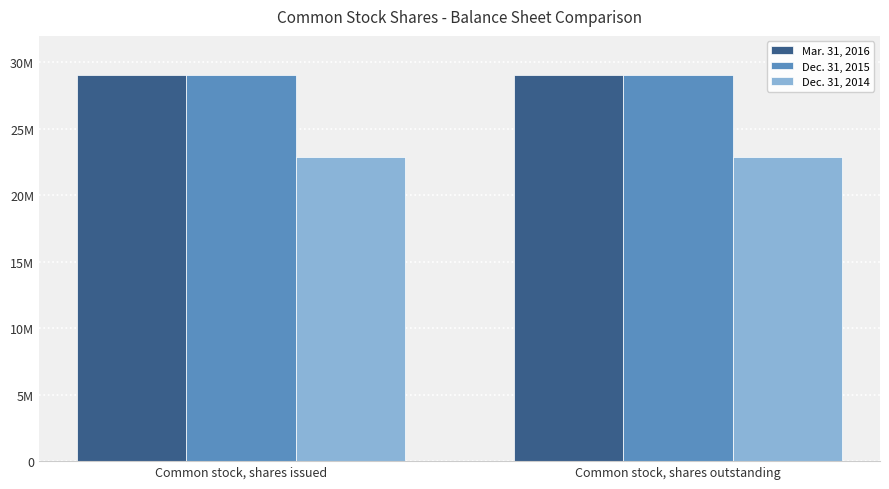

What is the label of the 1st bar from the right?

Common stock, shares outstanding